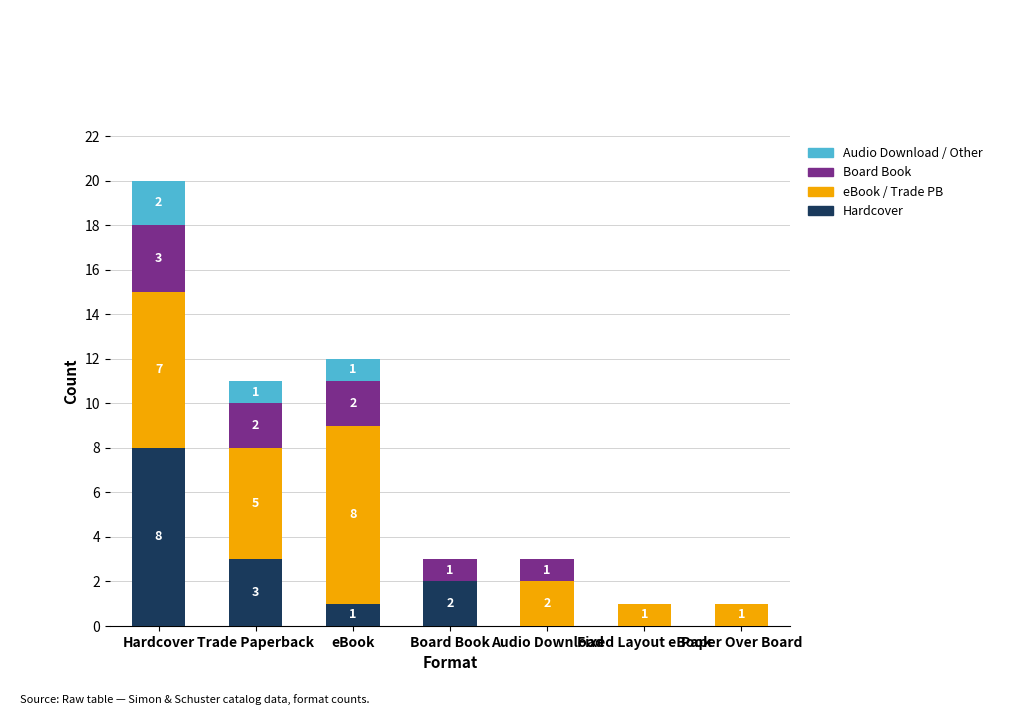

What is the total value across all series at Audio Download?

3